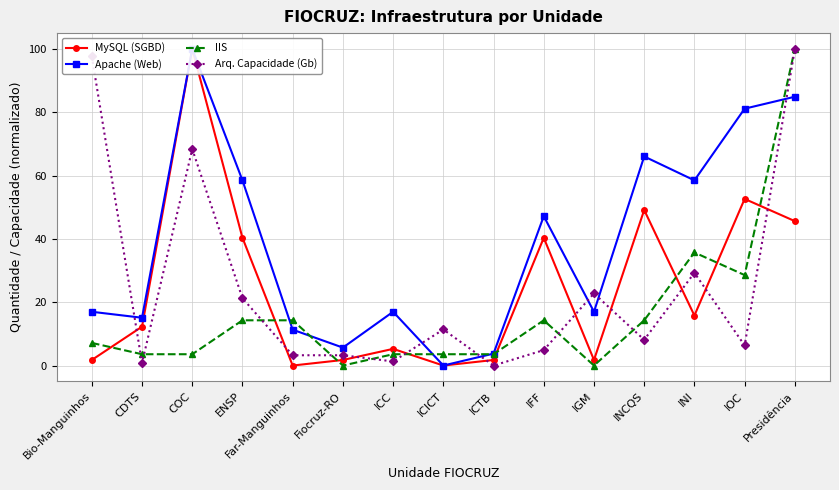

Which series changed the most between COC and IGM?

MySQL (SGBD)